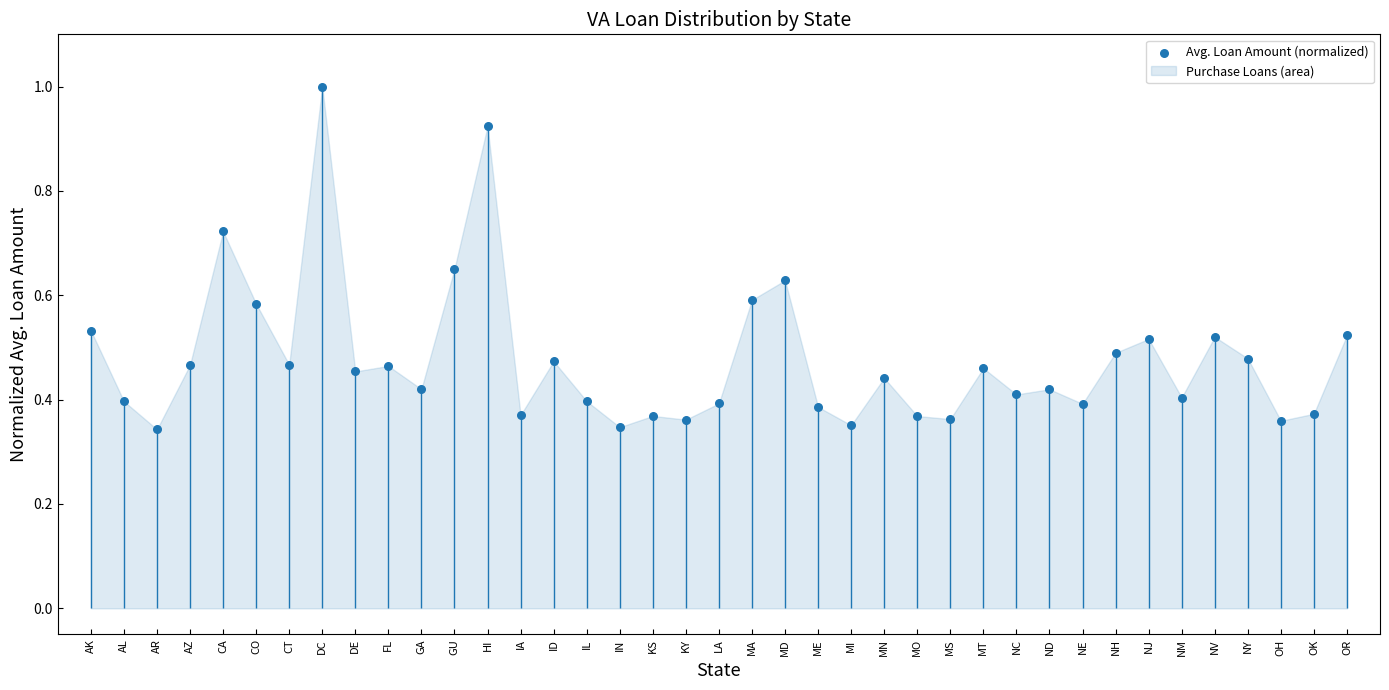

What is the change in value from CA to KS?

-0.4